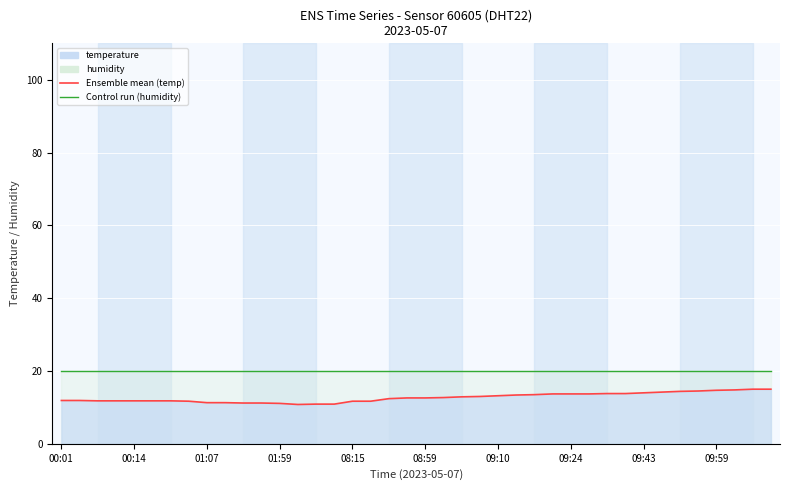

What is the label of the 30th point from the right?

01:16